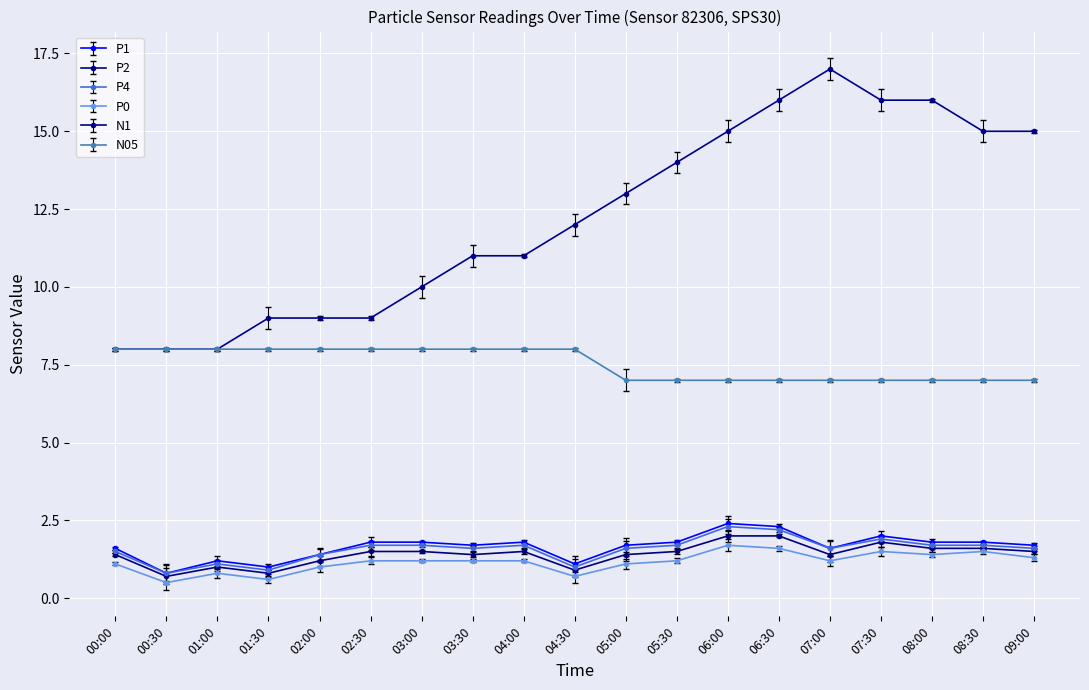

True or false: P1 and N1 intersect in this chart.

False